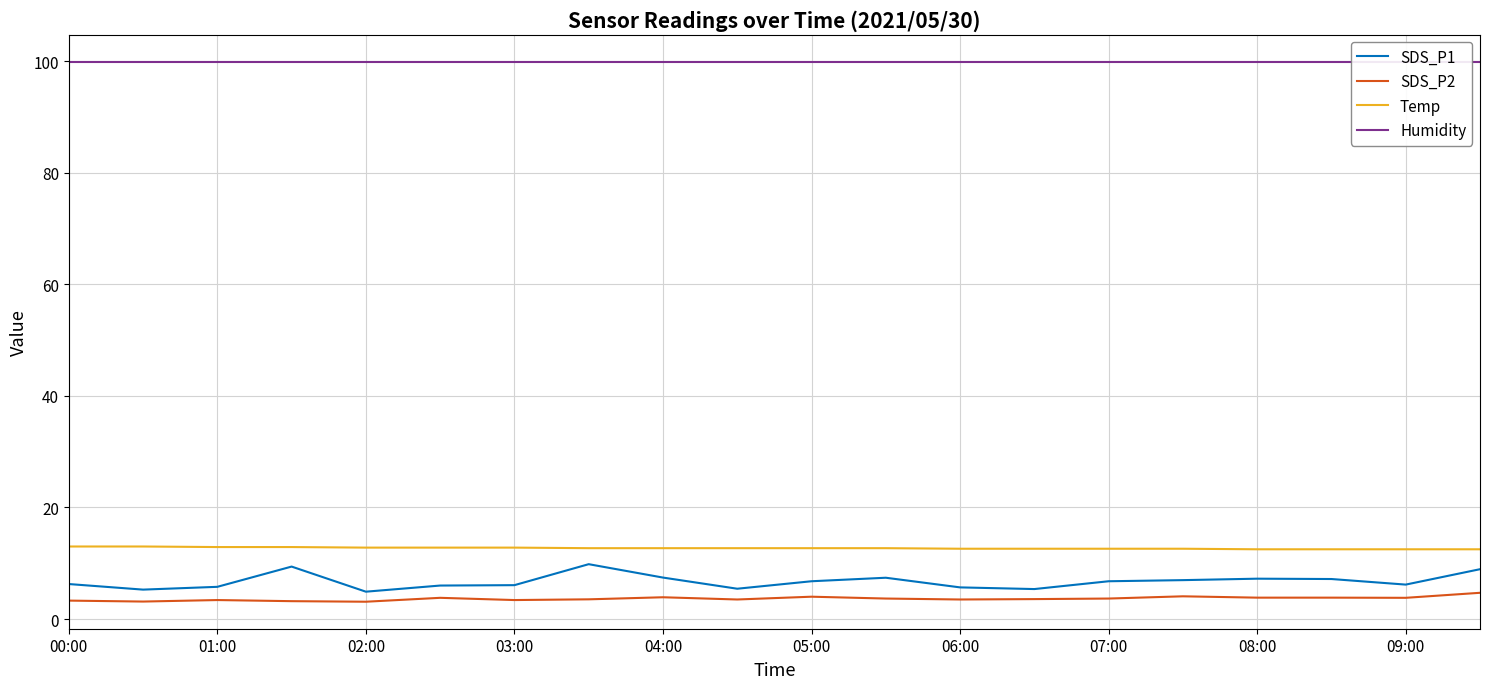

What is the value of the SDS_P1 point at the 6th from the left?

6.0